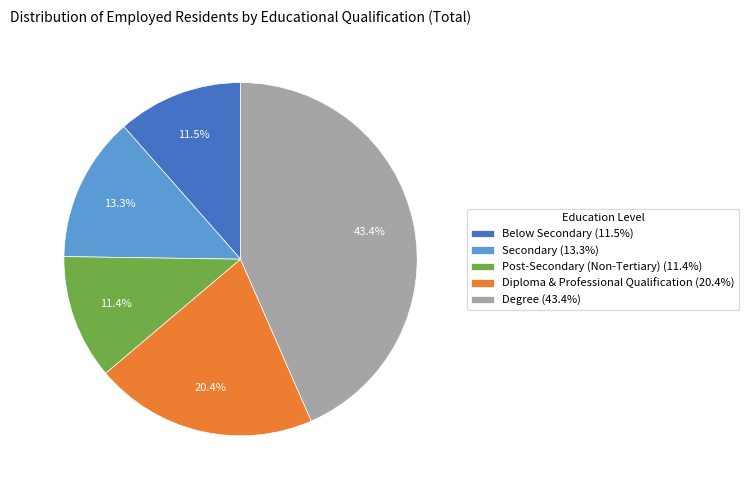

Between Post-Secondary (Non-Tertiary) (11.4%) and Diploma & Professional Qualification (20.4%), which is larger?

Diploma & Professional Qualification (20.4%)